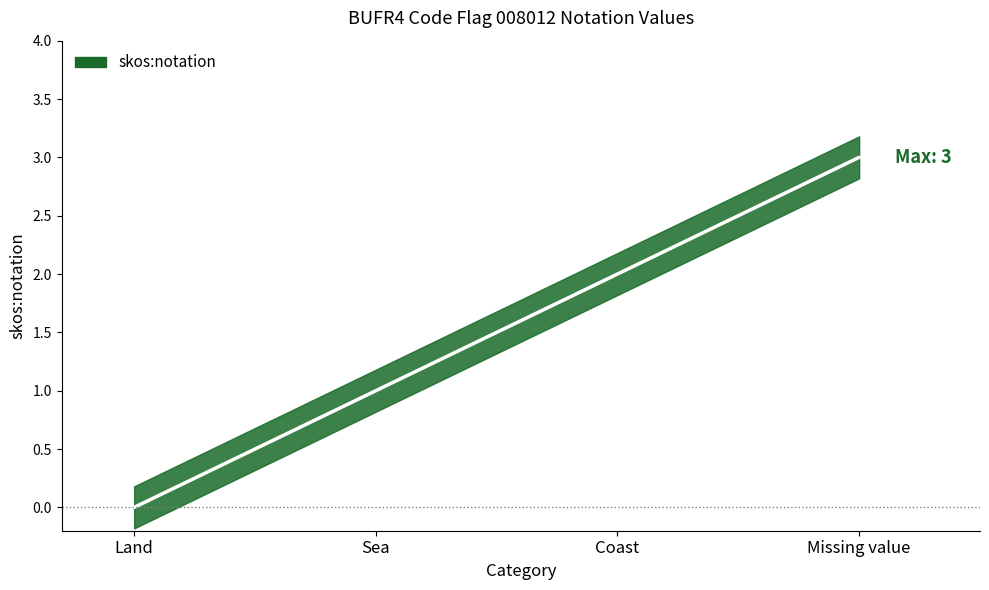

What is the label of the 2nd point from the left?

Sea